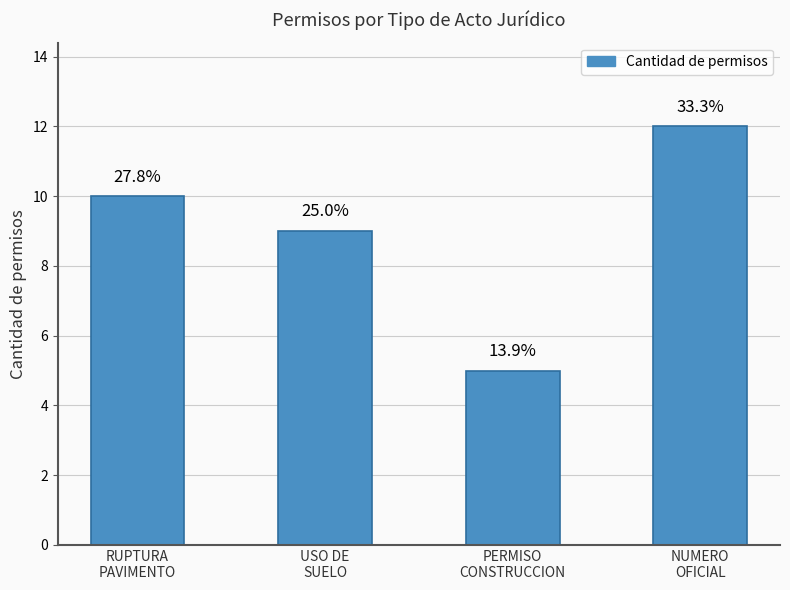

Rank the categories by value from highest to lowest.

NUMERO
OFICIAL, RUPTURA
PAVIMENTO, USO DE
SUELO, PERMISO
CONSTRUCCION